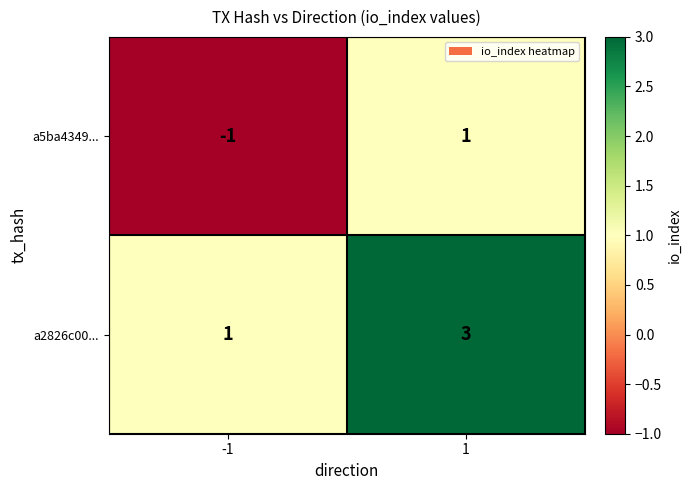

At which category is the sum across all series the highest?

1